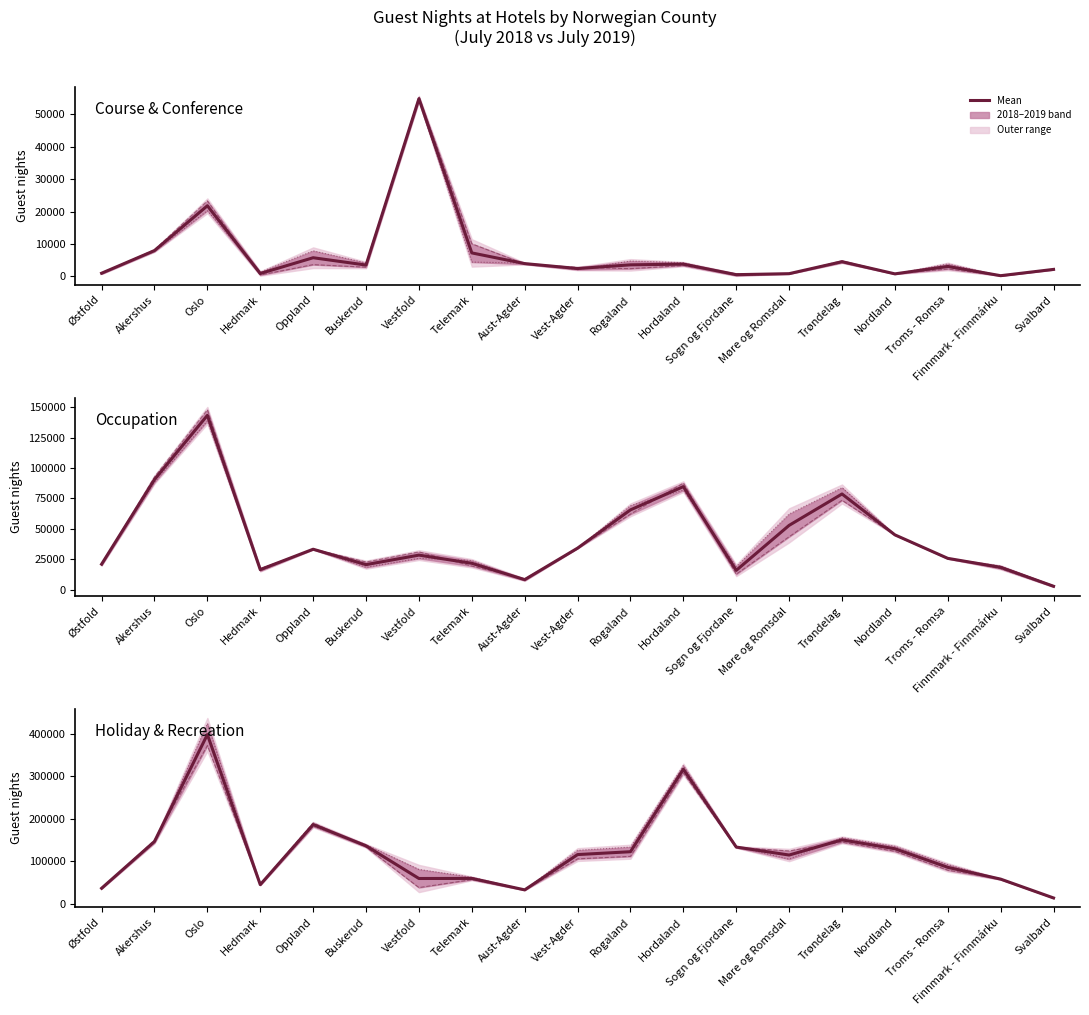

Is it true that the value at Nordland is 129165.5?

True